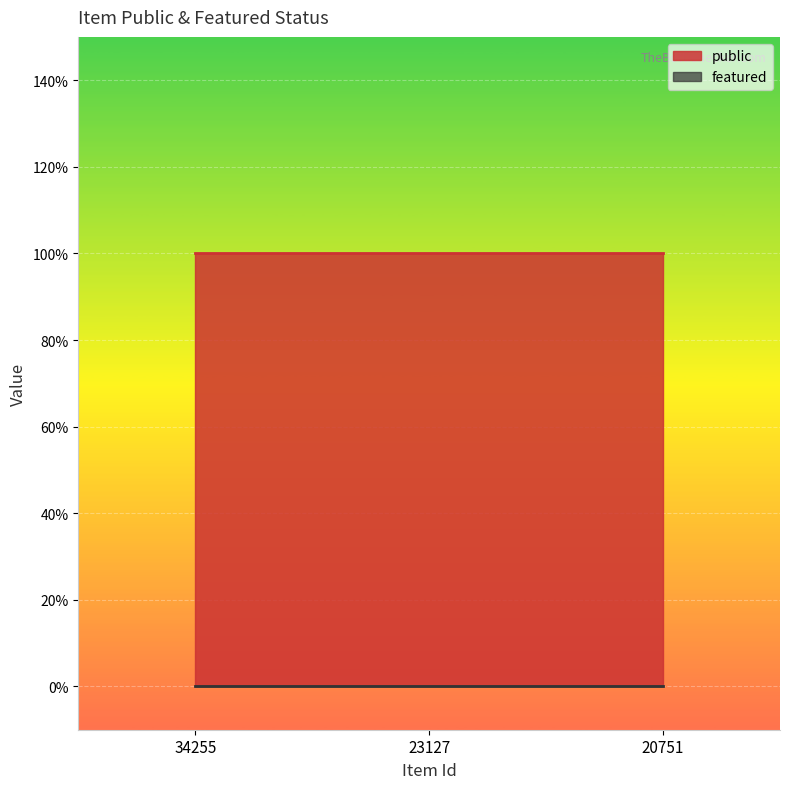

At how many categories does at least one series exceed 0?

3